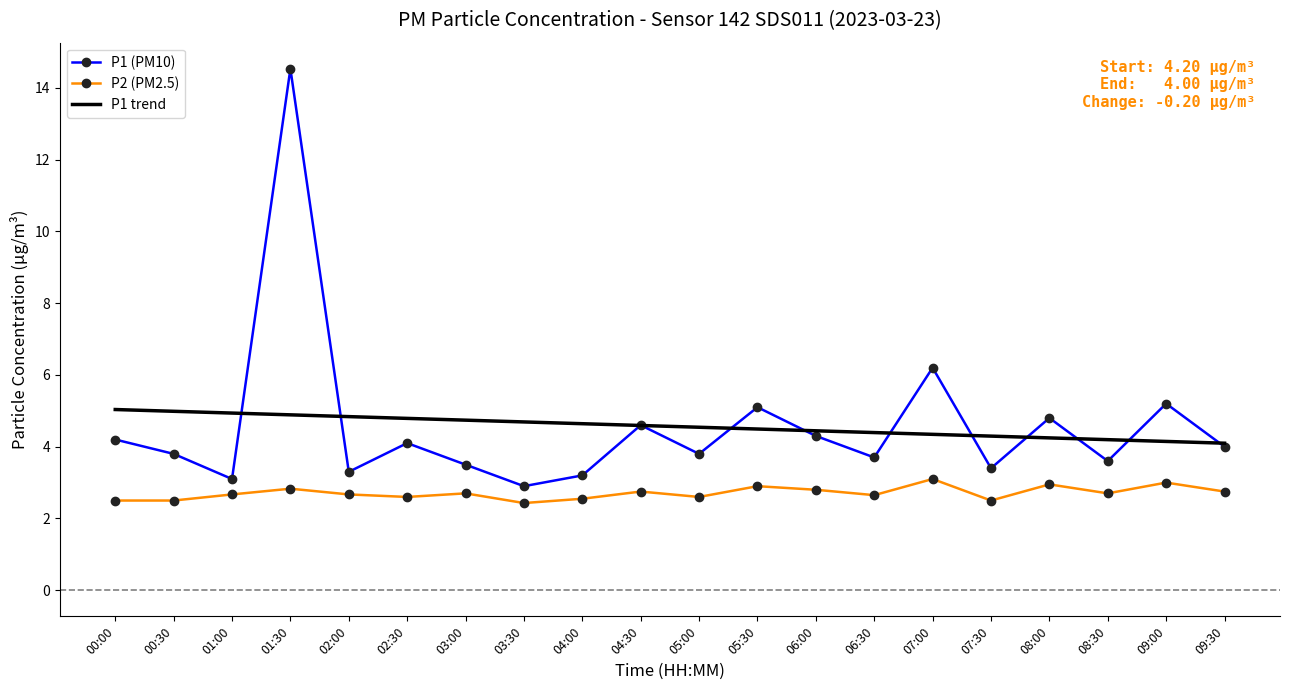

In P2 (PM2.5), how many points are higher than both neighbors (excluding endpoints)?

7